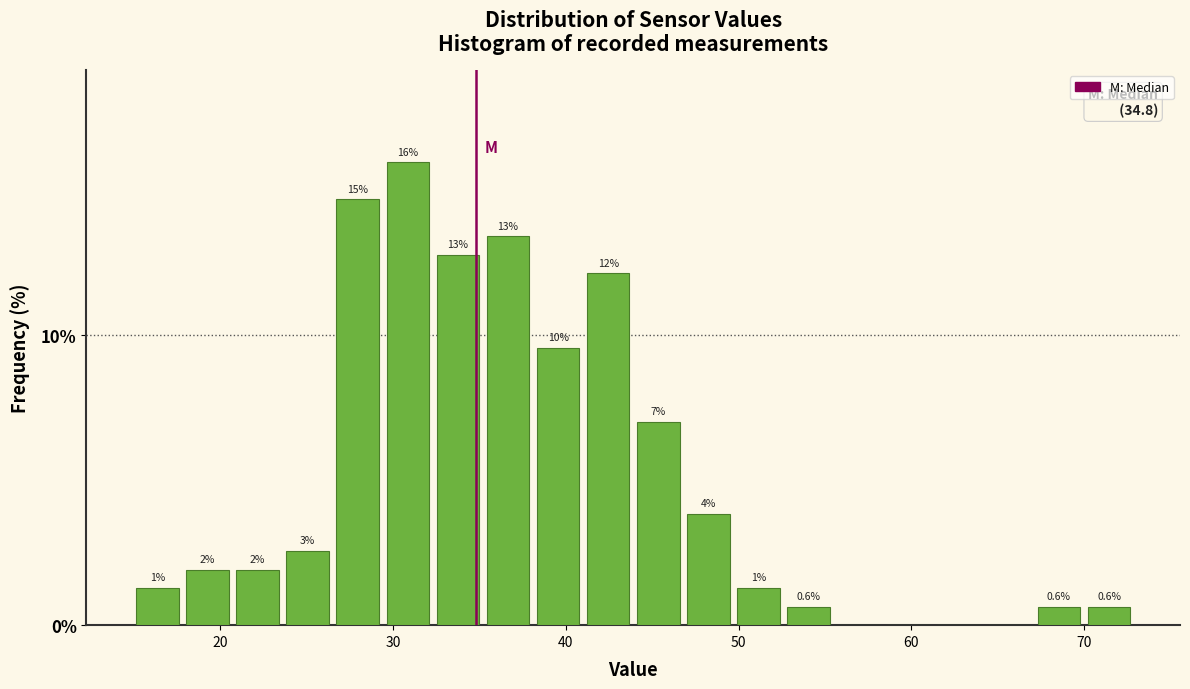

Read against the x-axis, roughly where is the centre of the tallest bar?

31